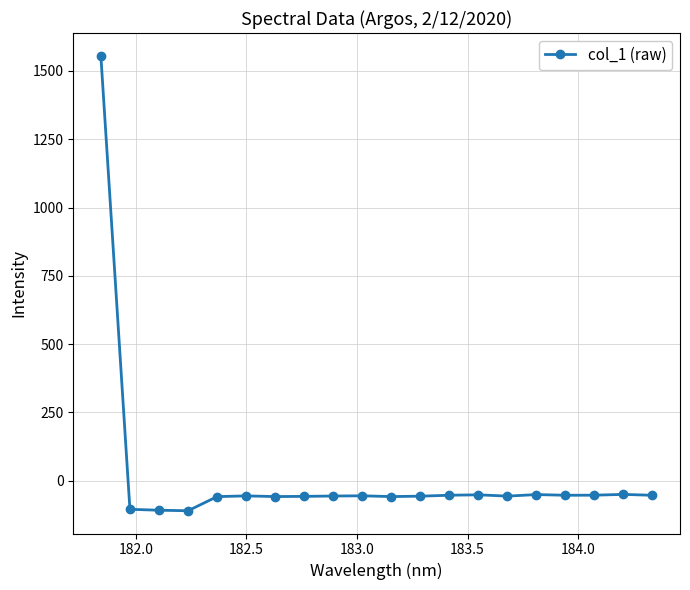

What is the value of the 19th point from the left?

-49.8